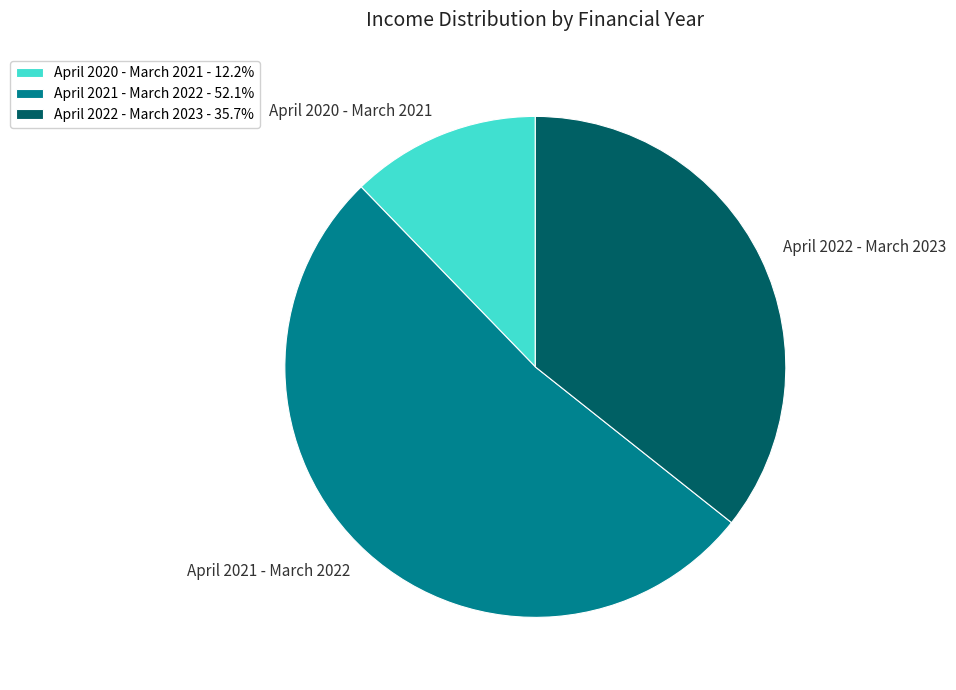

Rank the categories by value from lowest to highest.

April 2020 - March 2021, April 2022 - March 2023, April 2021 - March 2022